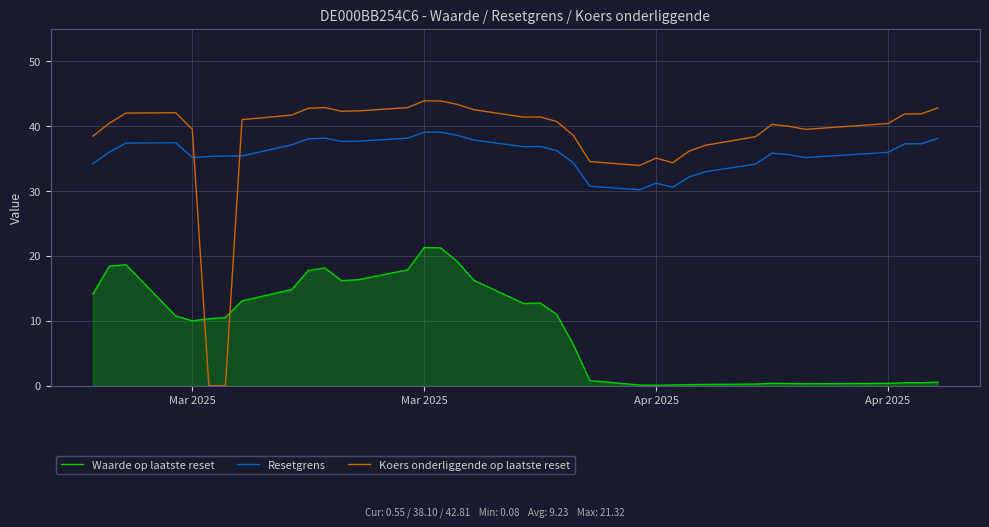

Which series has the largest total across all categories?

Koers onderliggende op laatste reset